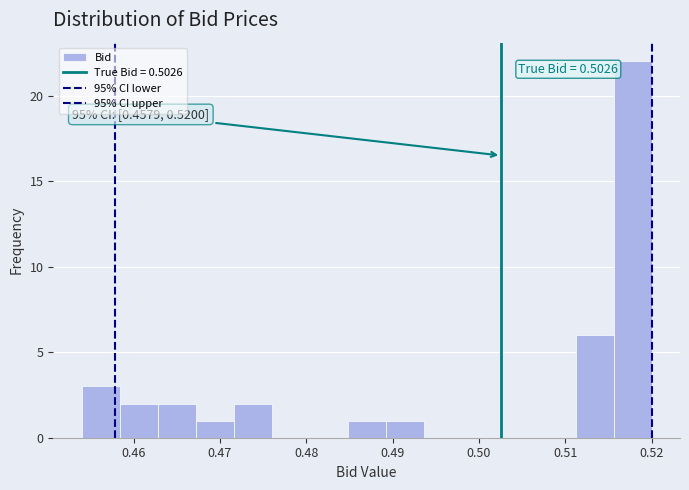

Which range on the x-axis has the tallest bar?

0.516 to 0.520